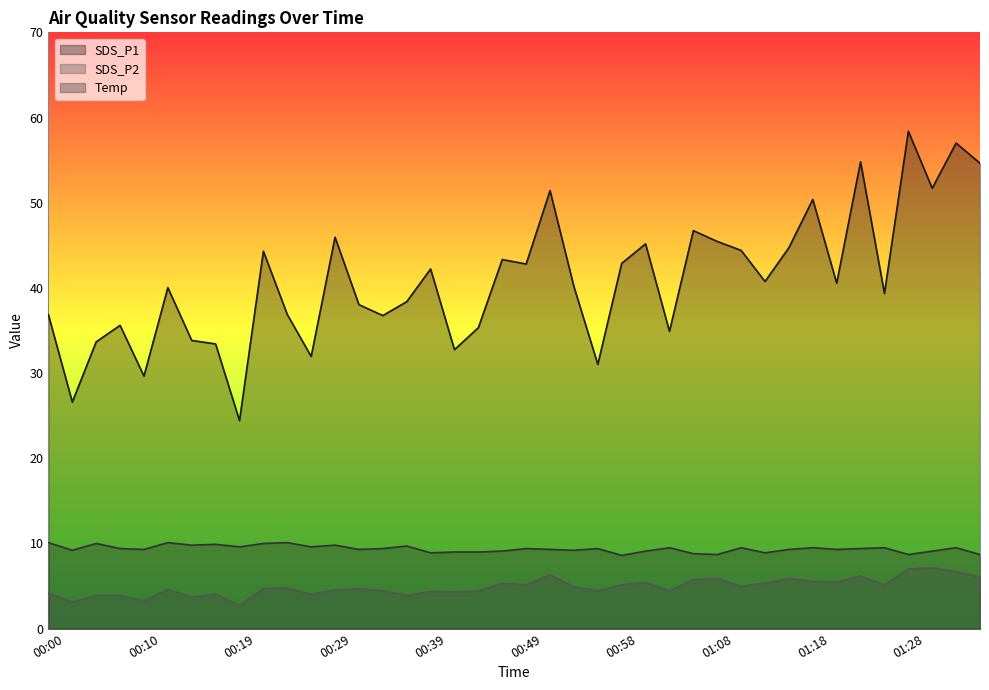

What is the sum of the SDS_P2 values at 00:58 and 01:11?

10.1